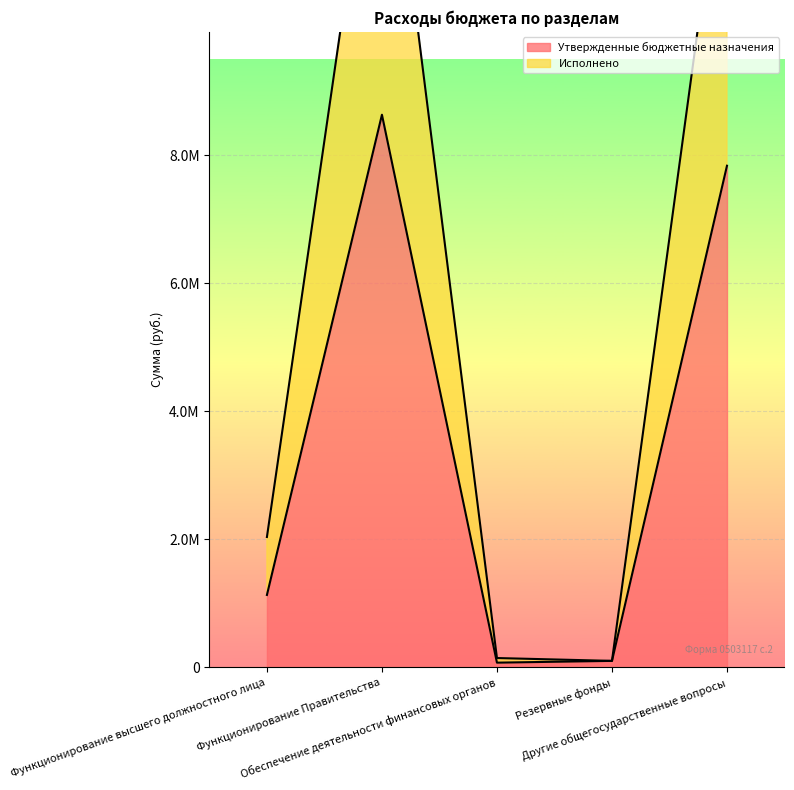

True or false: Исполнено has a value of 134335.2 at Резервные фонды.

False